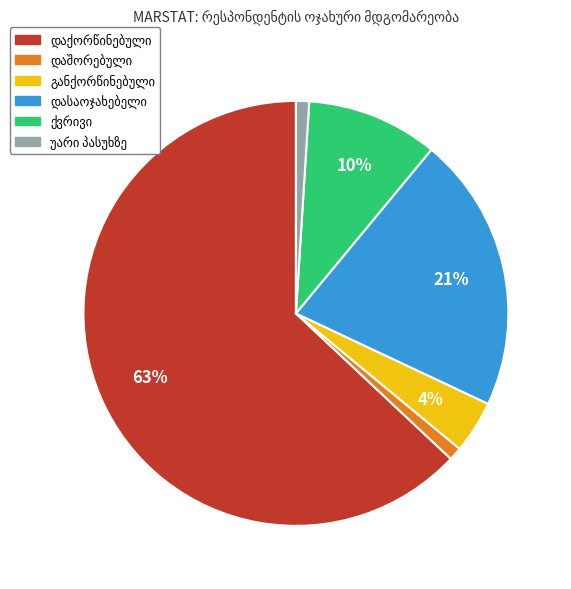

To the nearest percent, what is the difference between the largest and smallest slice percentages?

62%